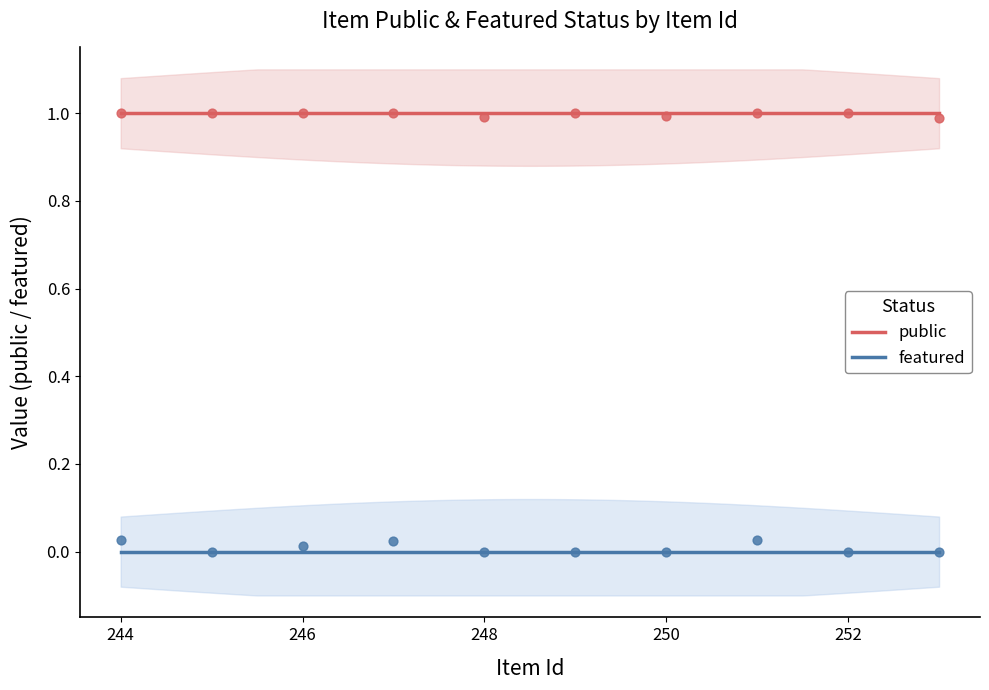

What is the total value across all series at 252?

1